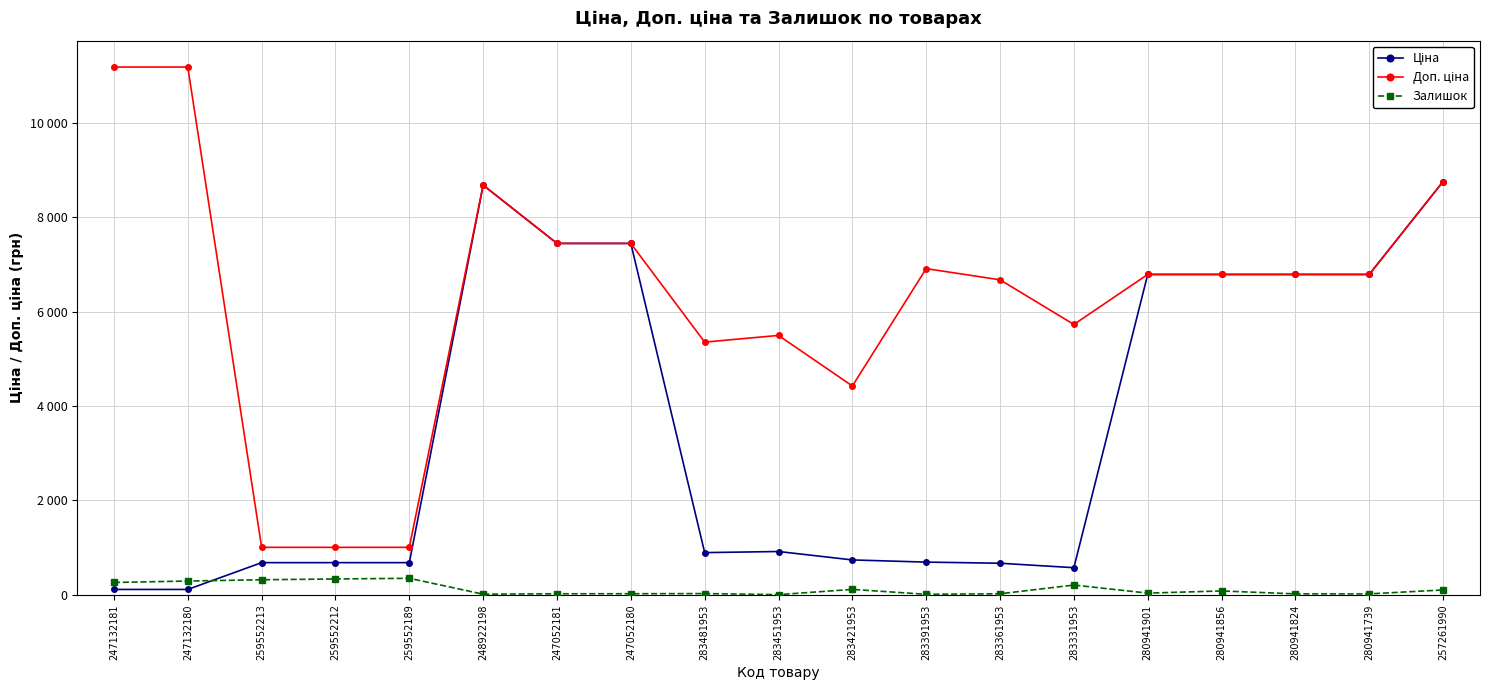

Is this an area chart (filled region under the line)?

No